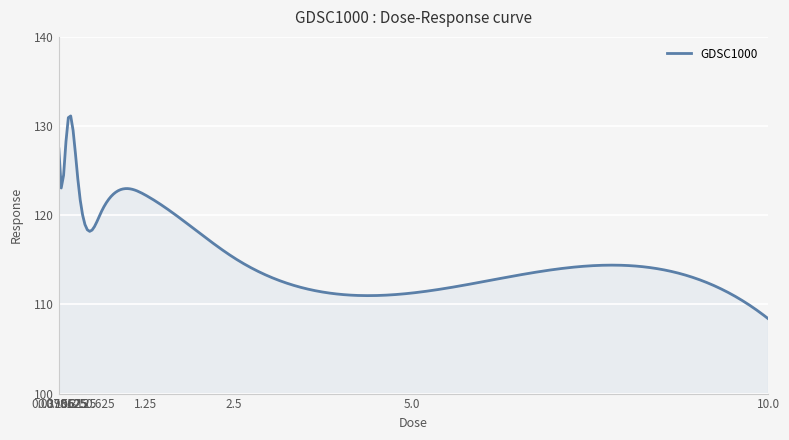

What is the minimum value shown in the chart?

108.4